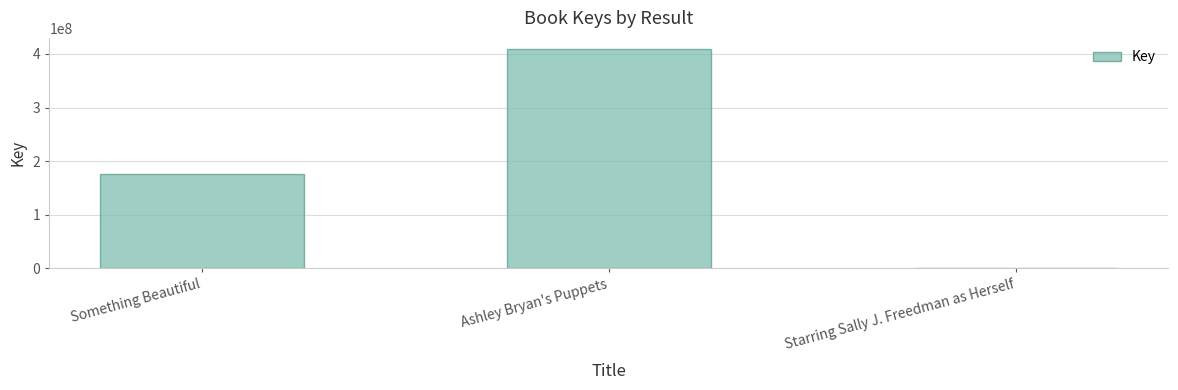

What is the ratio of the value at Something Beautiful to the value at Ashley Bryan's Puppets?

0.4